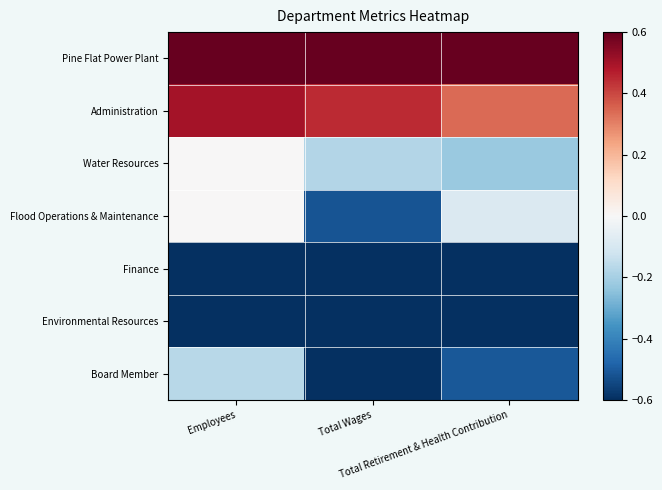

Reading right to left, transcribe all the data shown in this chart.

Pine Flat Power Plant: Total Retirement & Health Contribution=1.0	Total Wages=1.0	Employees=1.0
Administration: Total Retirement & Health Contribution=0.3	Total Wages=0.4	Employees=0.5
Water Resources: Total Retirement & Health Contribution=-0.2	Total Wages=-0.2	Employees=0.0
Flood Operations & Maintenance: Total Retirement & Health Contribution=-0.1	Total Wages=-0.5	Employees=0.0
Finance: Total Retirement & Health Contribution=-0.7	Total Wages=-0.7	Employees=-0.8
Environmental Resources: Total Retirement & Health Contribution=-1.0	Total Wages=-0.9	Employees=-1.0
Board Member: Total Retirement & Health Contribution=-0.5	Total Wages=-1.0	Employees=-0.2